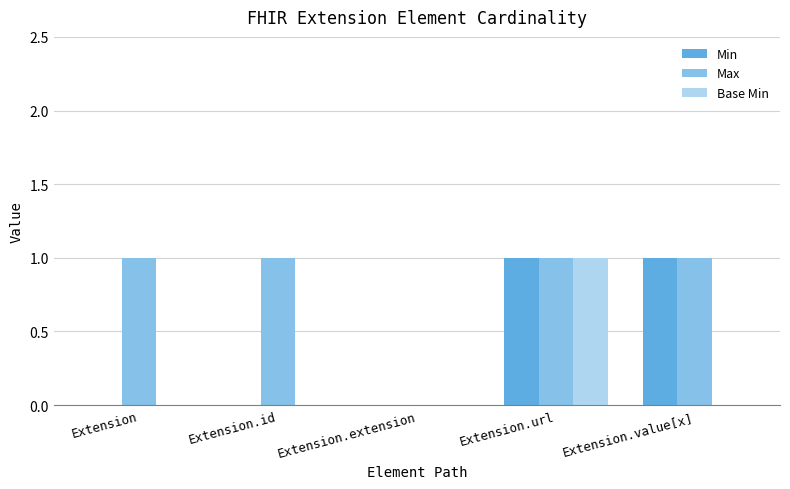

Which series has the largest total across all categories?

Max